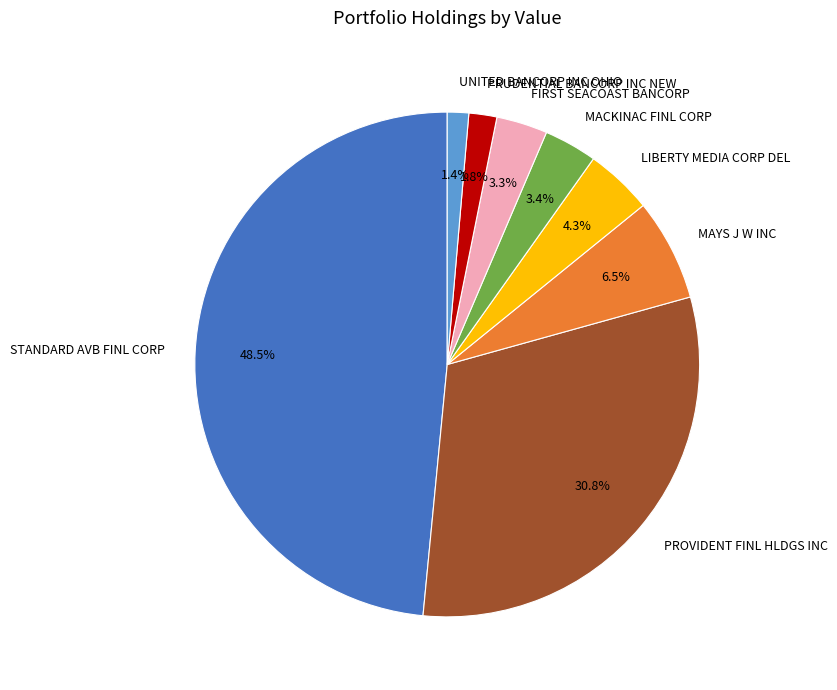

How many slices are in this pie chart?

8